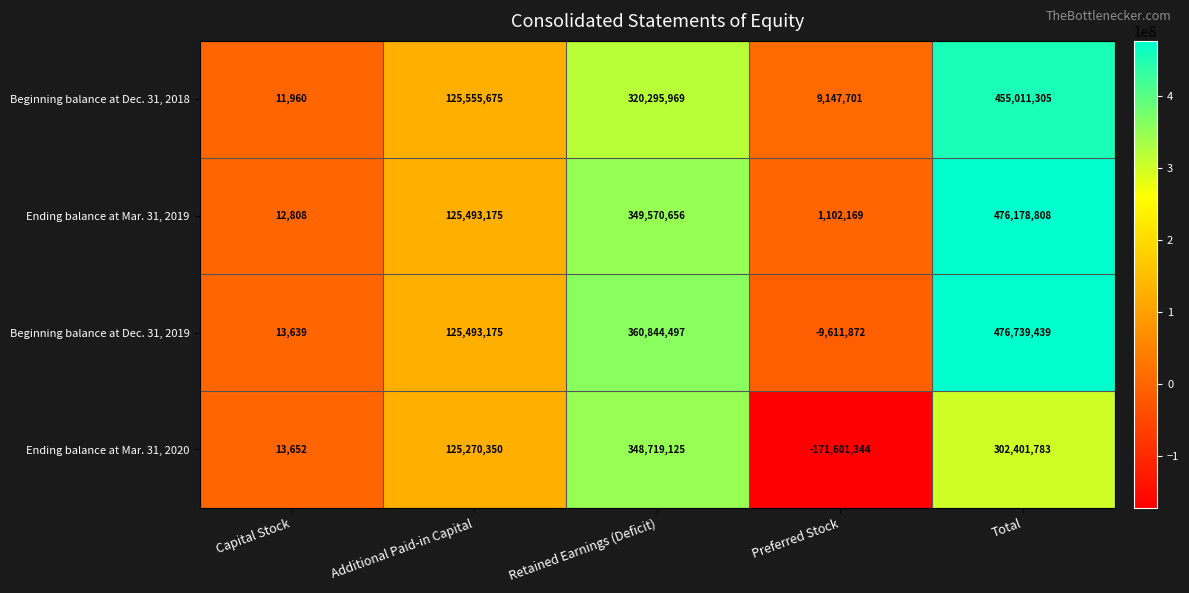

What is the minimum value shown in the chart?

-171601344